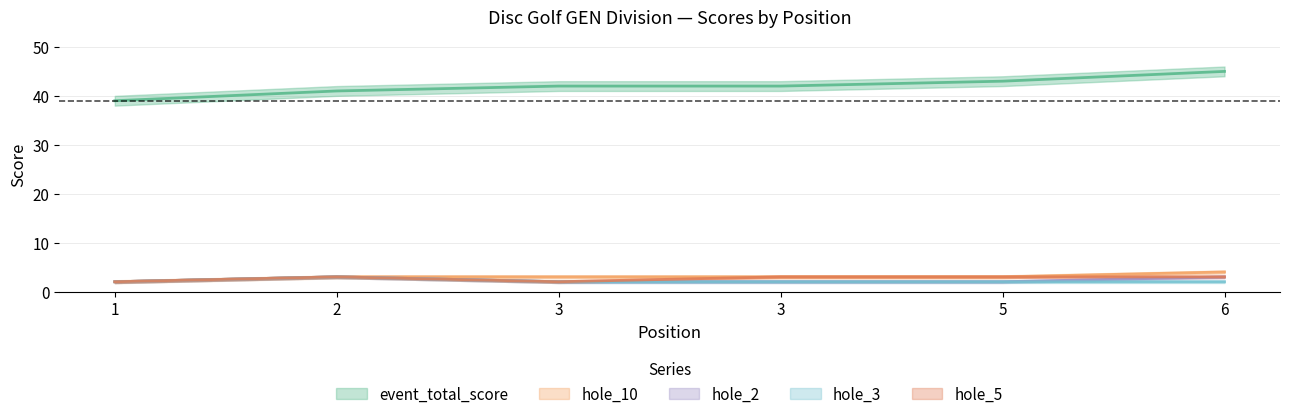

Is it true that hole_2 equals 2 at 3?

True